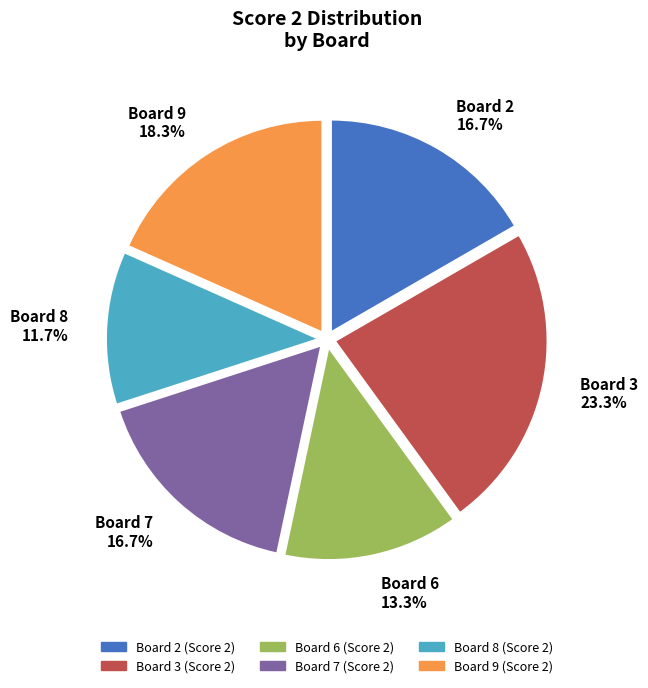

Does any single category account for the majority?

No